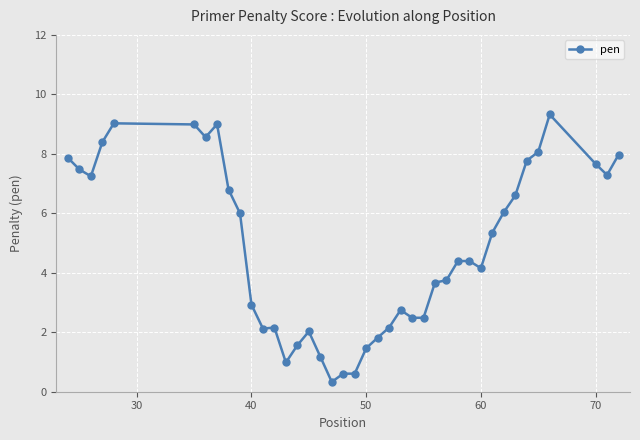

What is the minimum value shown in the chart?

0.3